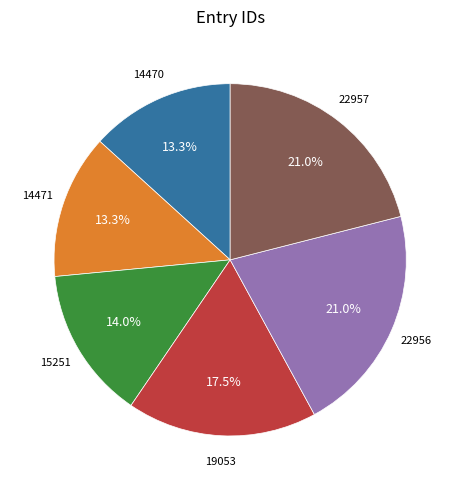

What percentage is the 14471 slice, to the nearest percent?

13%